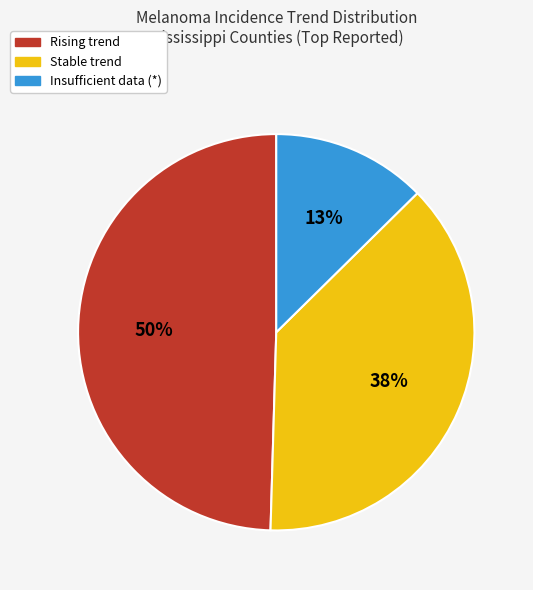

To the nearest percent, what is the combined percentage of Rising trend and Stable trend?

87%